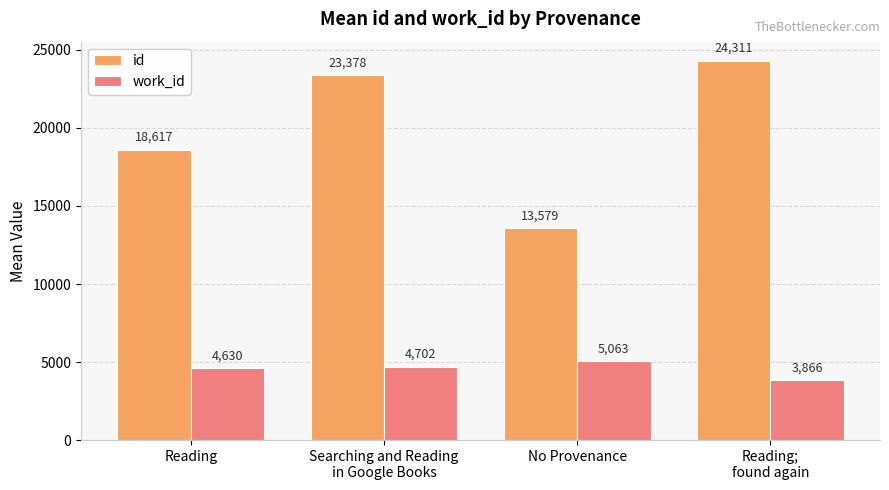

Which series has the widest spread of values?

id